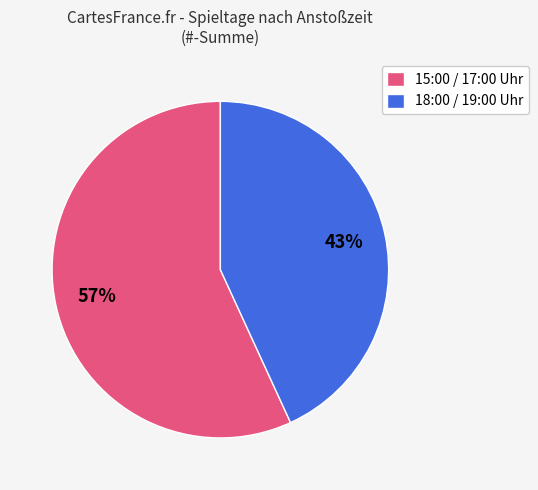

What is the largest slice in the pie chart?

15:00 / 17:00 Uhr